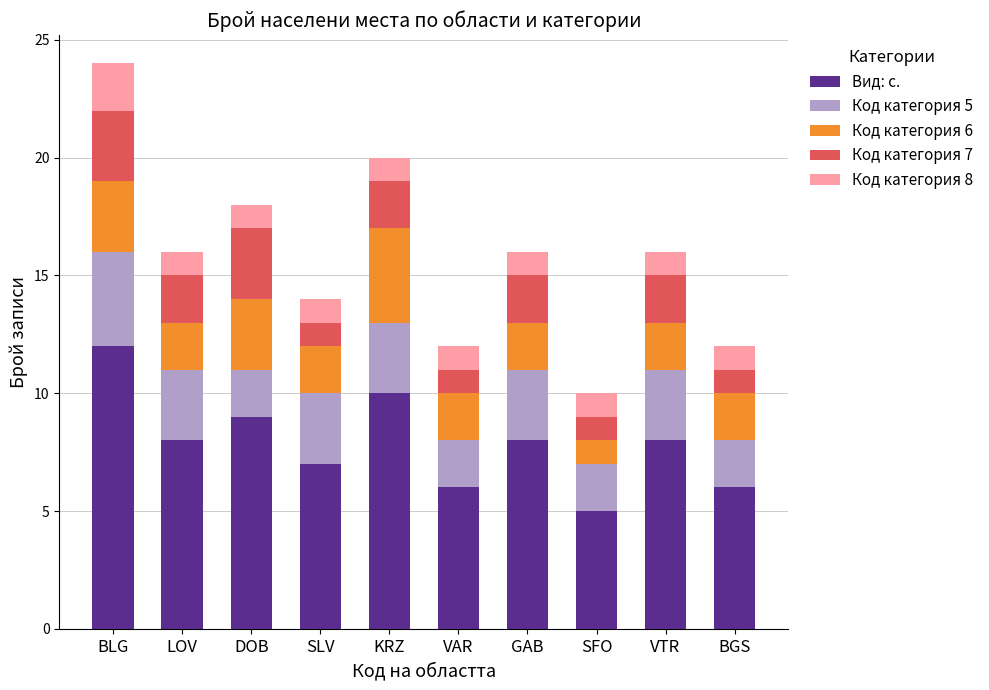

At which category is the sum across all series the highest?

BLG